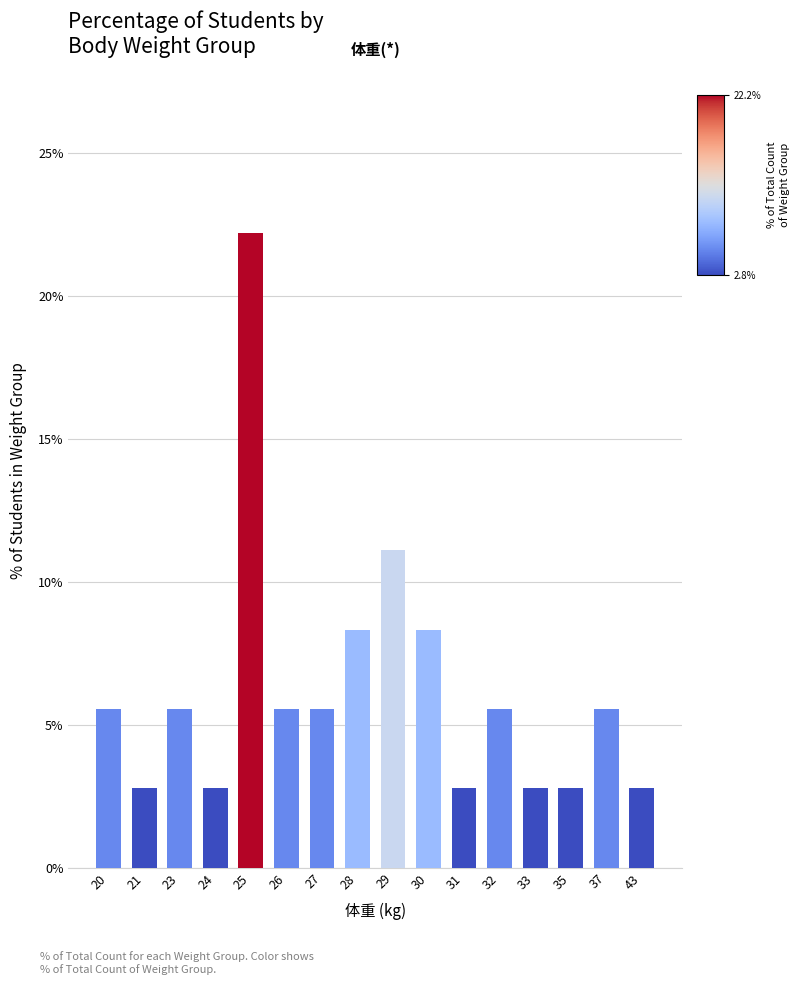

How many categories are shown in the chart?

16